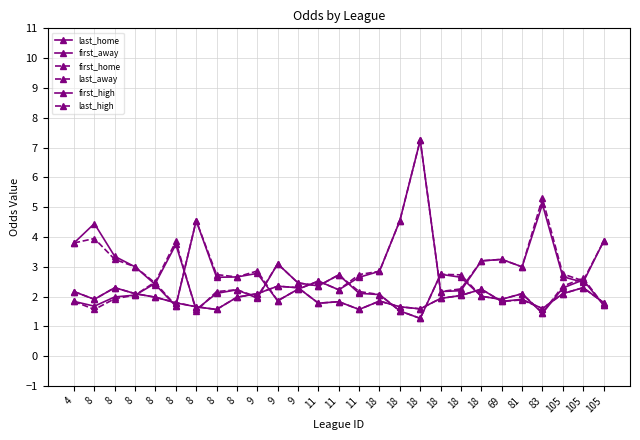

At how many categories does at least one series exceed 4?

5